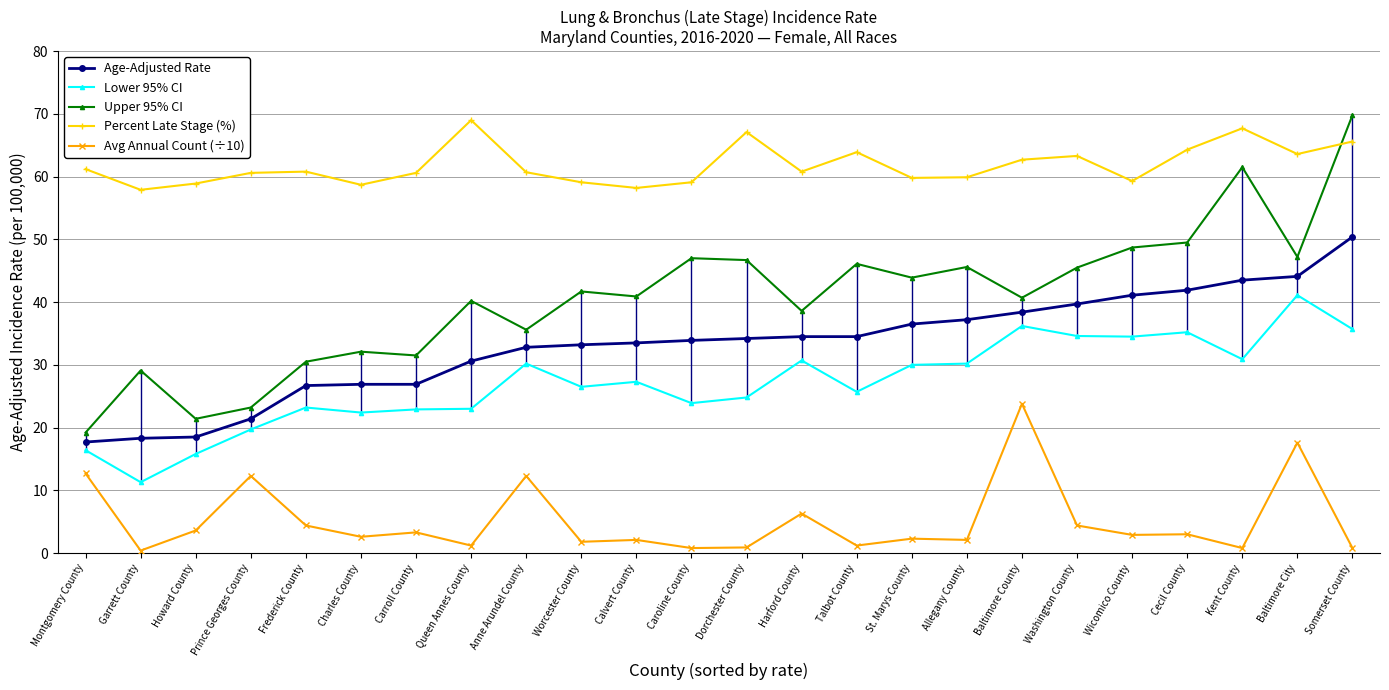

True or false: Percent Late Stage (%) and Age-Adjusted Rate cross at least once.

False